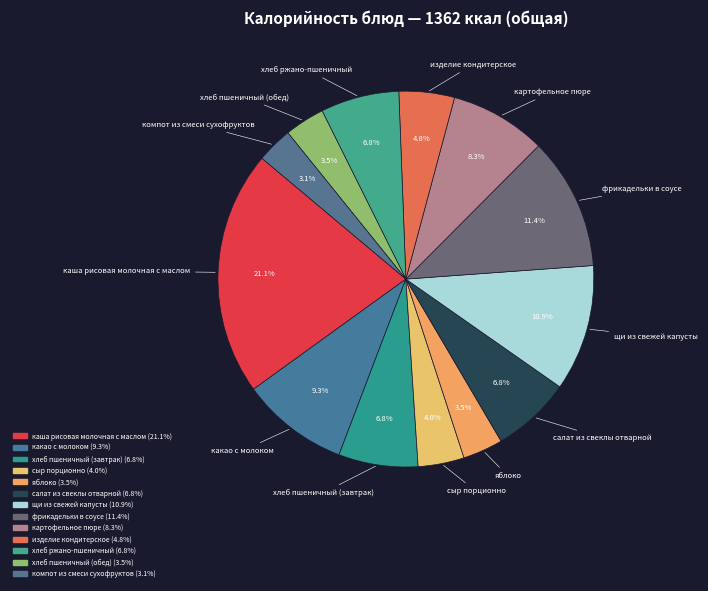

What is the change in value from сыр порционно to щи из свежей капусты?

+94